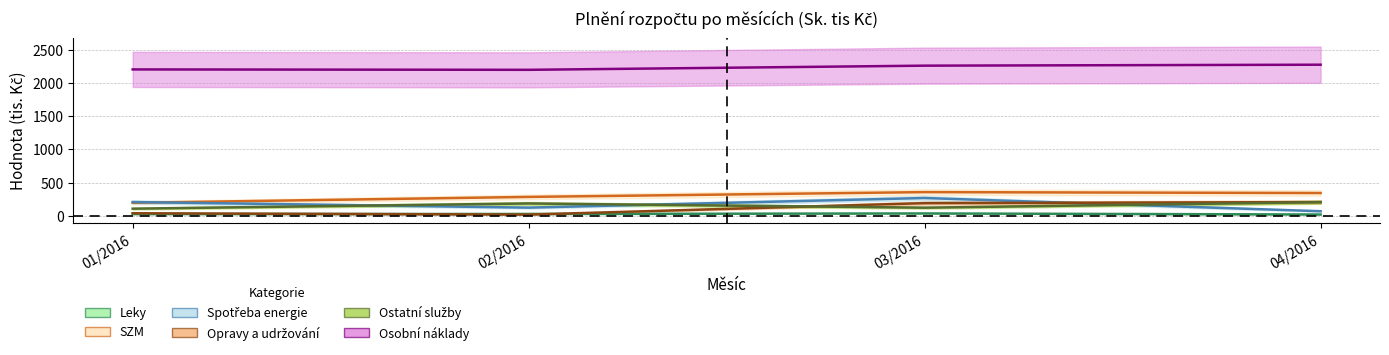

At which category is the sum across all series the highest?

03/2016